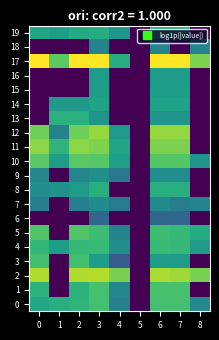

At how many categories does at least one series exceed 11?

8